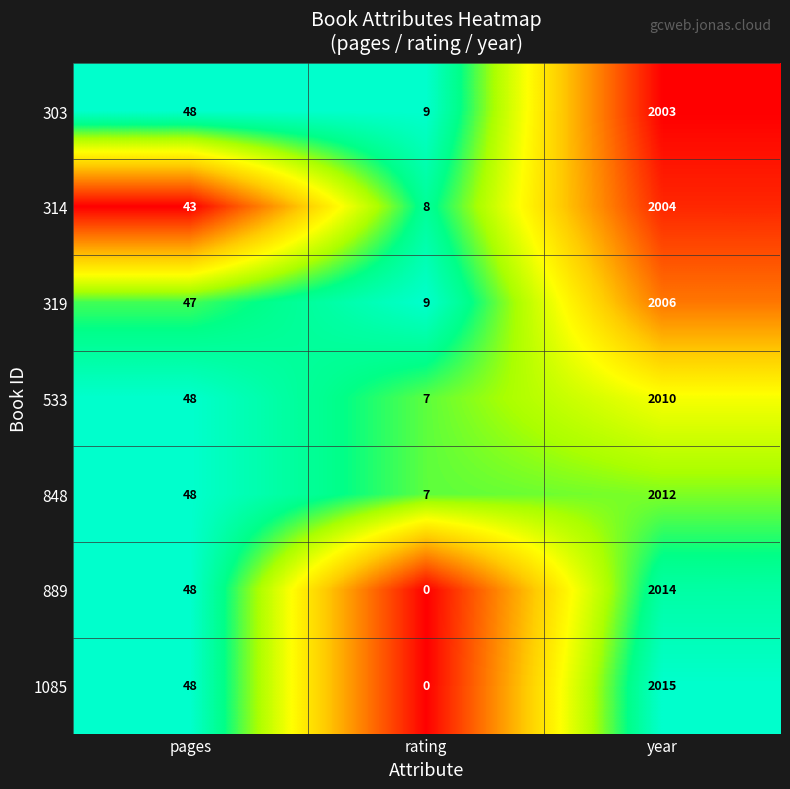

Rank the series by their maximum value, from highest to lowest.

1085, 889, 848, 533, 319, 314, 303